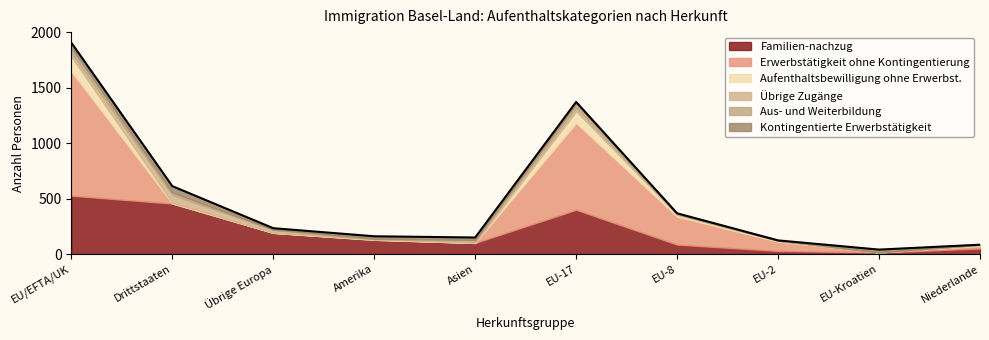

Reading left to right, extract all data points from this chart.

Familien-nachzug: EU/EFTA/UK=526	Drittstaaten=455	Übrige Europa=191	Amerika=127	Asien=100	EU-17=399	EU-8=85	EU-2=28	EU-Kroatien=14	Niederlande=50
Erwerbstätigkeit ohne Kontingentierung: EU/EFTA/UK=1120	Drittstaaten=2	Übrige Europa=0	Amerika=2	Asien=0	EU-17=782	EU-8=252	EU-2=83	EU-Kroatien=1	Niederlande=23
Aufenthaltsbewilligung ohne Erwerbst.: EU/EFTA/UK=135	Drittstaaten=7	Übrige Europa=1	Amerika=3	Asien=1	EU-17=107	EU-8=18	EU-2=8	EU-Kroatien=0	Niederlande=10
Übrige Zugänge: EU/EFTA/UK=37	Drittstaaten=70	Übrige Europa=25	Amerika=4	Asien=20	EU-17=34	EU-8=1	EU-2=2	EU-Kroatien=0	Niederlande=0
Aus- und Weiterbildung: EU/EFTA/UK=43	Drittstaaten=22	Übrige Europa=4	Amerika=3	Asien=7	EU-17=34	EU-8=8	EU-2=1	EU-Kroatien=0	Niederlande=1
Kontingentierte Erwerbstätigkeit: EU/EFTA/UK=44	Drittstaaten=56	Übrige Europa=12	Amerika=21	Asien=21	EU-17=15	EU-8=3	EU-2=1	EU-Kroatien=25	Niederlande=0